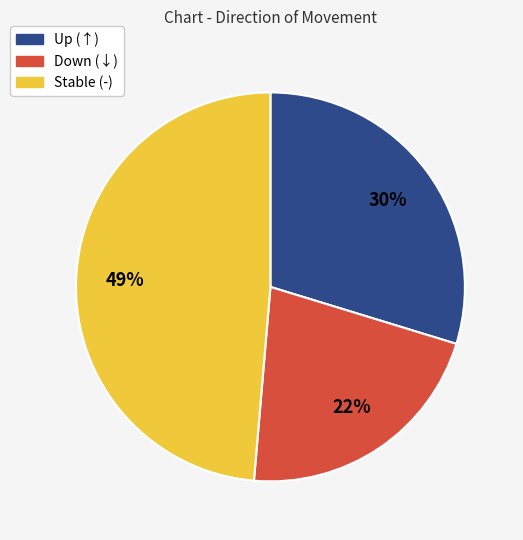

To the nearest percent, what is the difference between the largest and smallest slice percentages?

27%